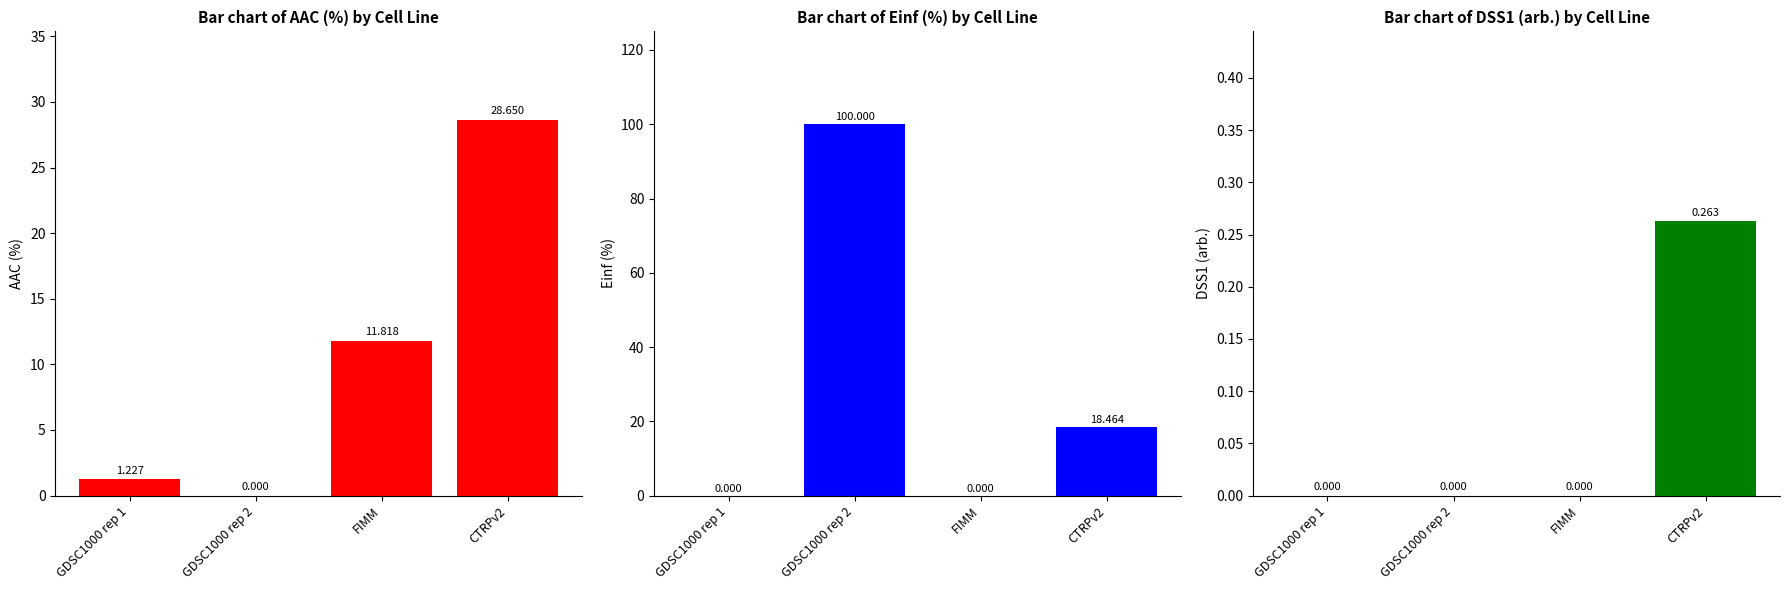

Reading right to left, list all the values displayed in this chart.

AAC (%): 28.6	11.8	0.0	1.2
Einf (%): 18.5	0.0	100.0	0.0
DSS1 (arb.): 0.3	0.0	0.0	0.0